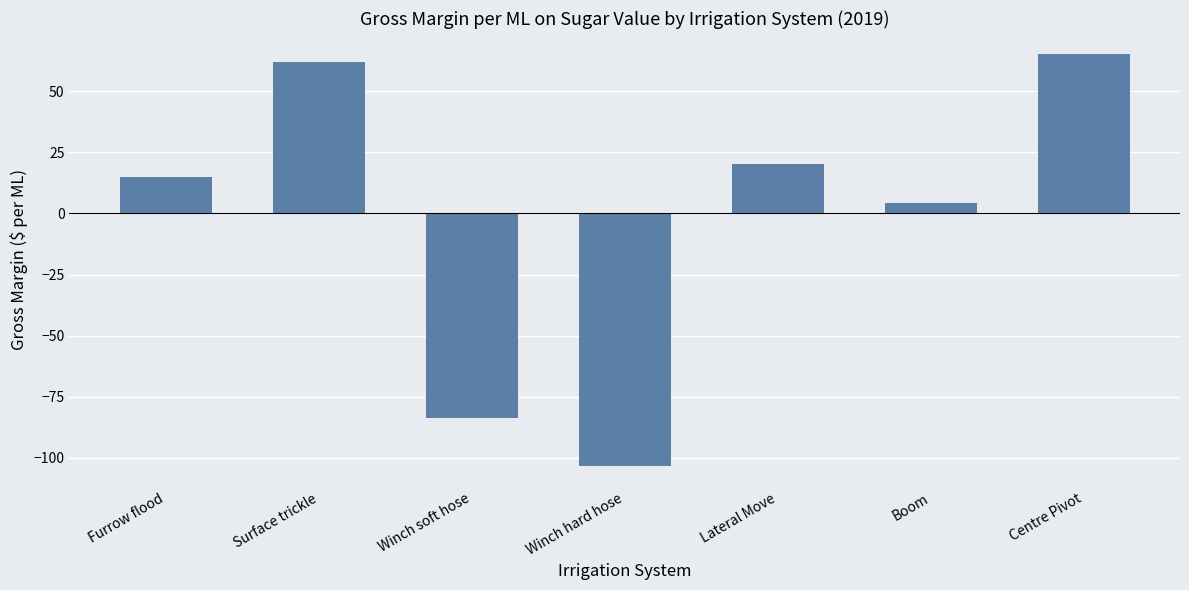

Which category has the highest value across all series?

Centre Pivot